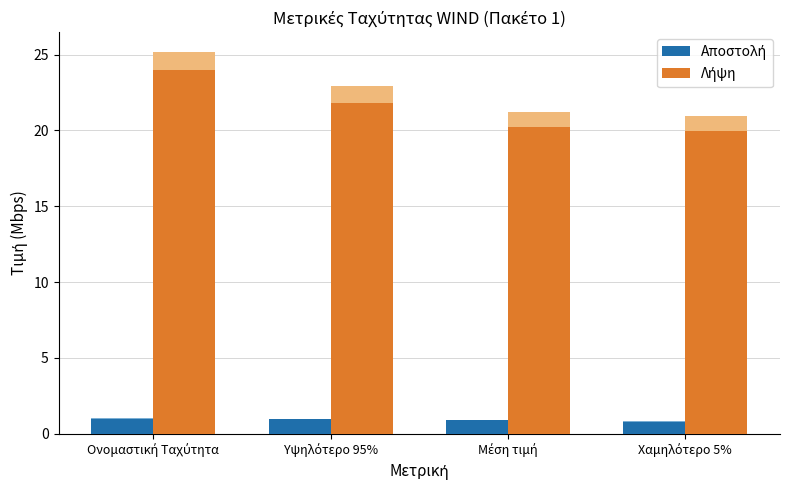

The value of Λήψη at Χαμηλότερο 5% is 19.9. True or false?

True